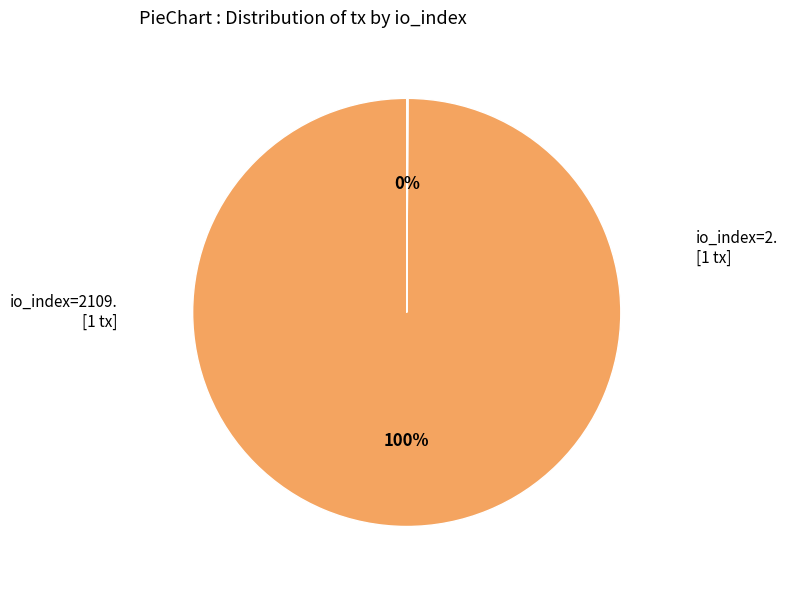

To the nearest percent, what is the difference between the largest and smallest slice percentages?

100%